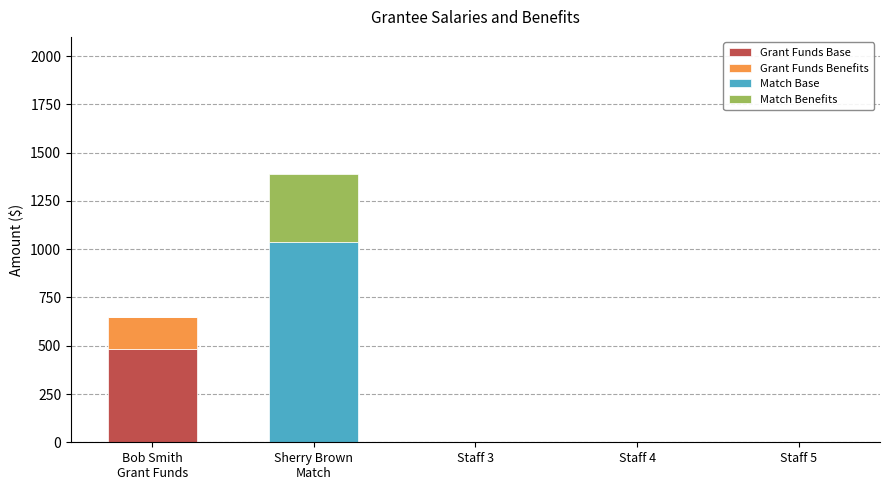

What is the sum of all Grant Funds Base values?

485.0